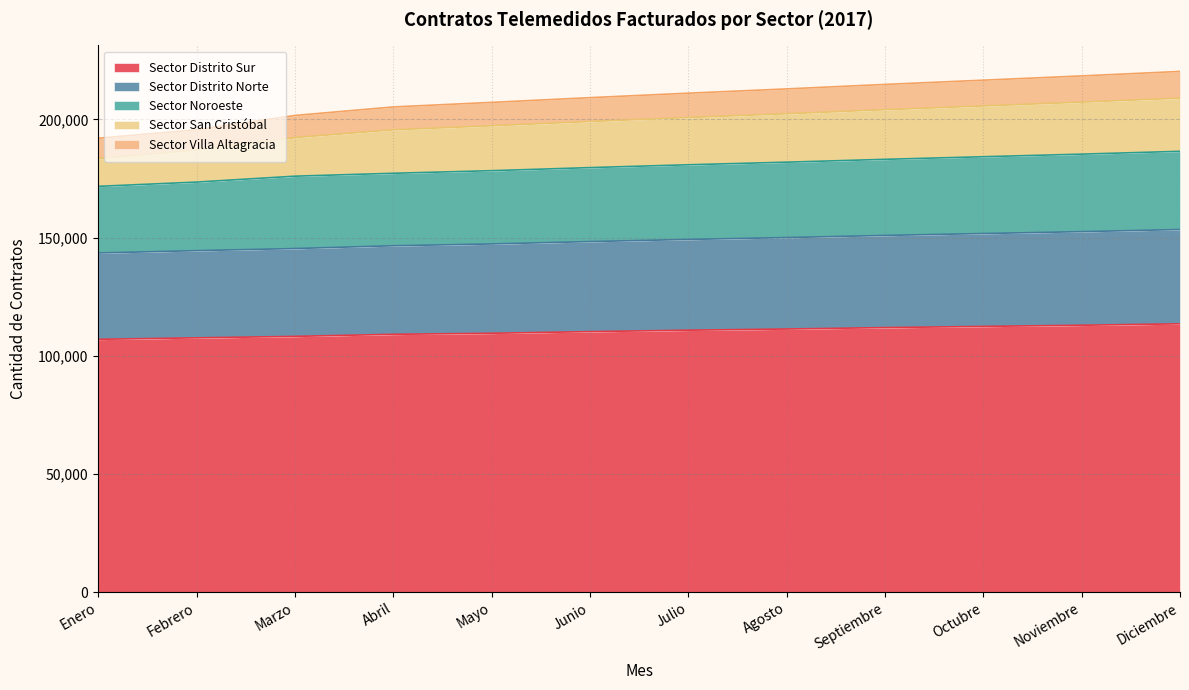

Does the chart display data point markers on the line(s)?

No